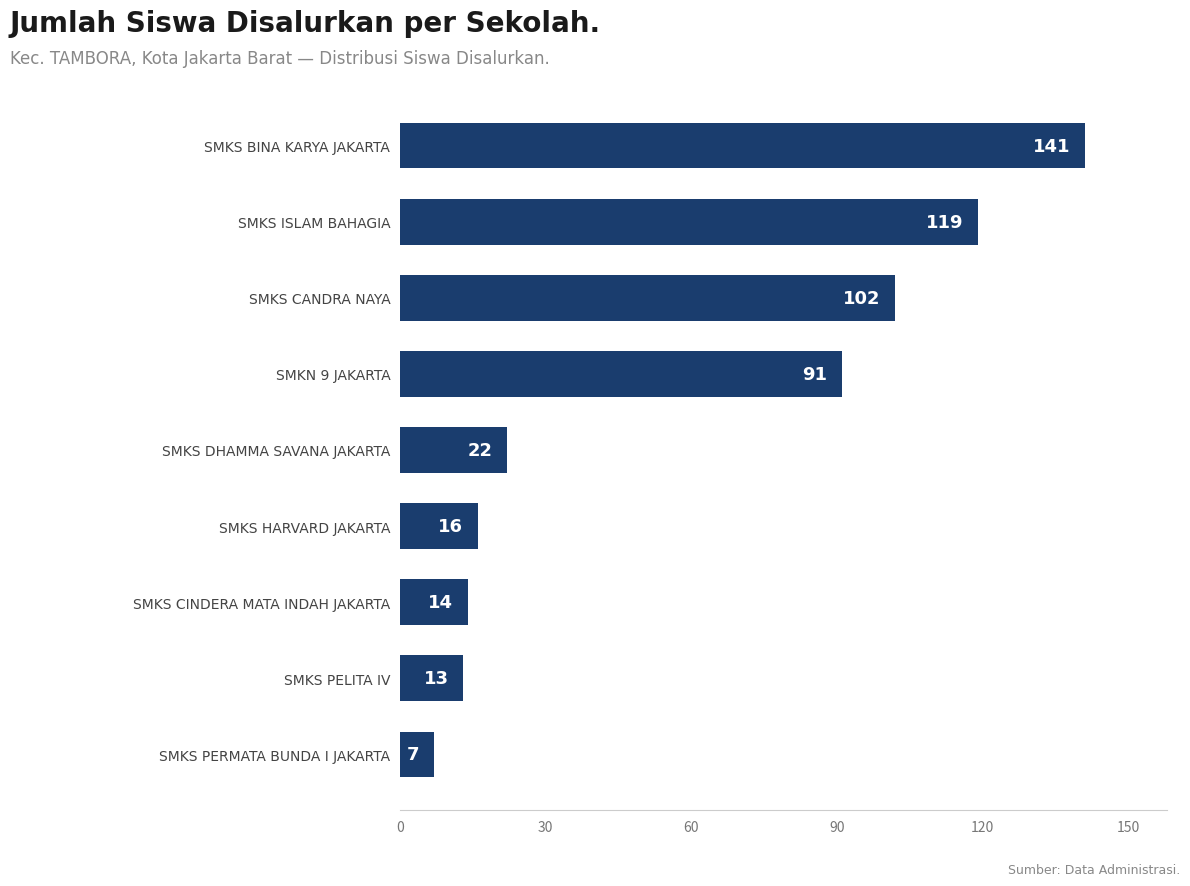

Count the number of data series in this chart.

1